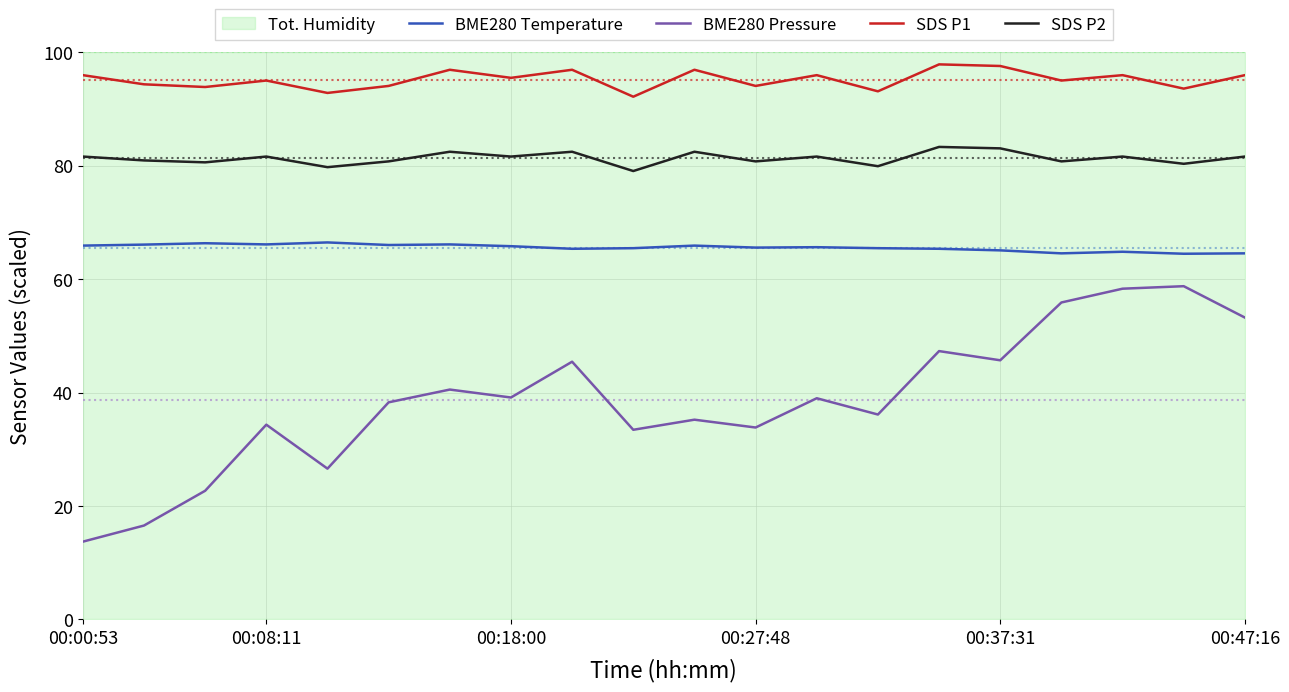

The SDS P2 series shows 146.6 at 00:08:11. True or false?

False